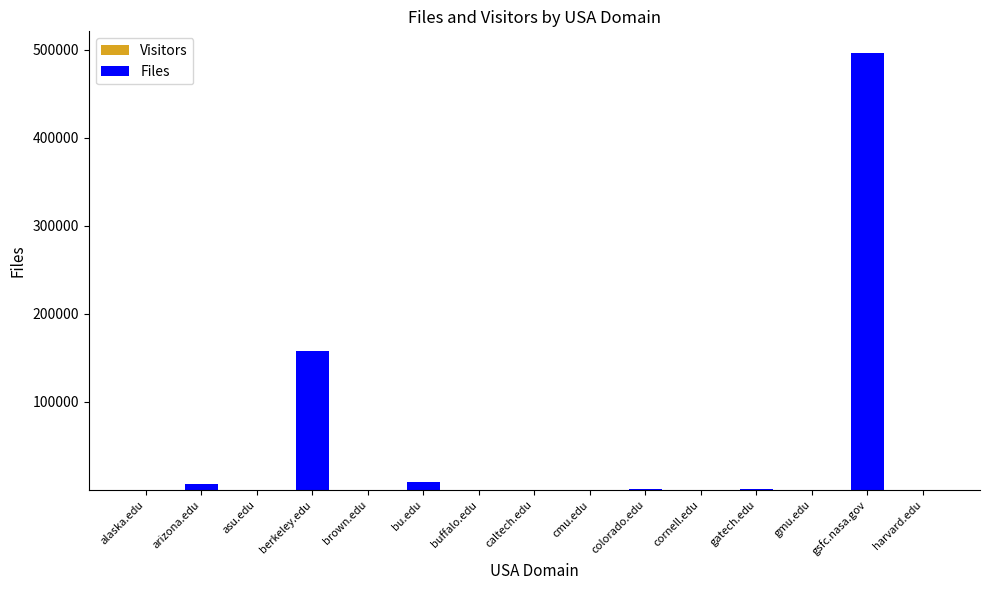

At which category is the sum across all series the highest?

gsfc.nasa.gov